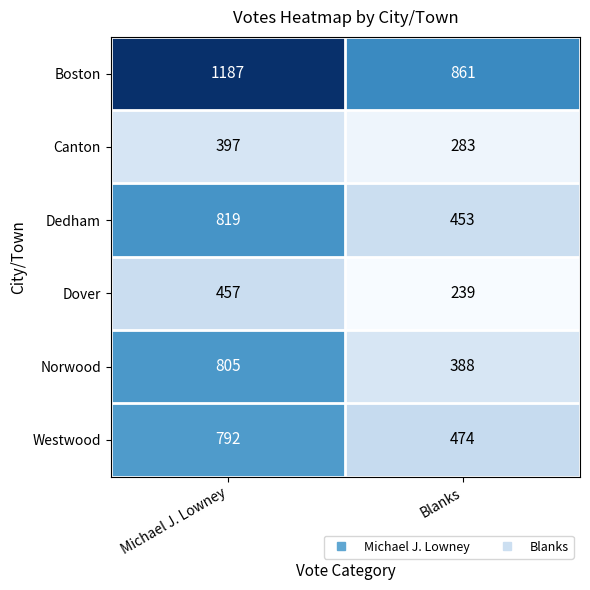

How many series are shown in this chart?

6